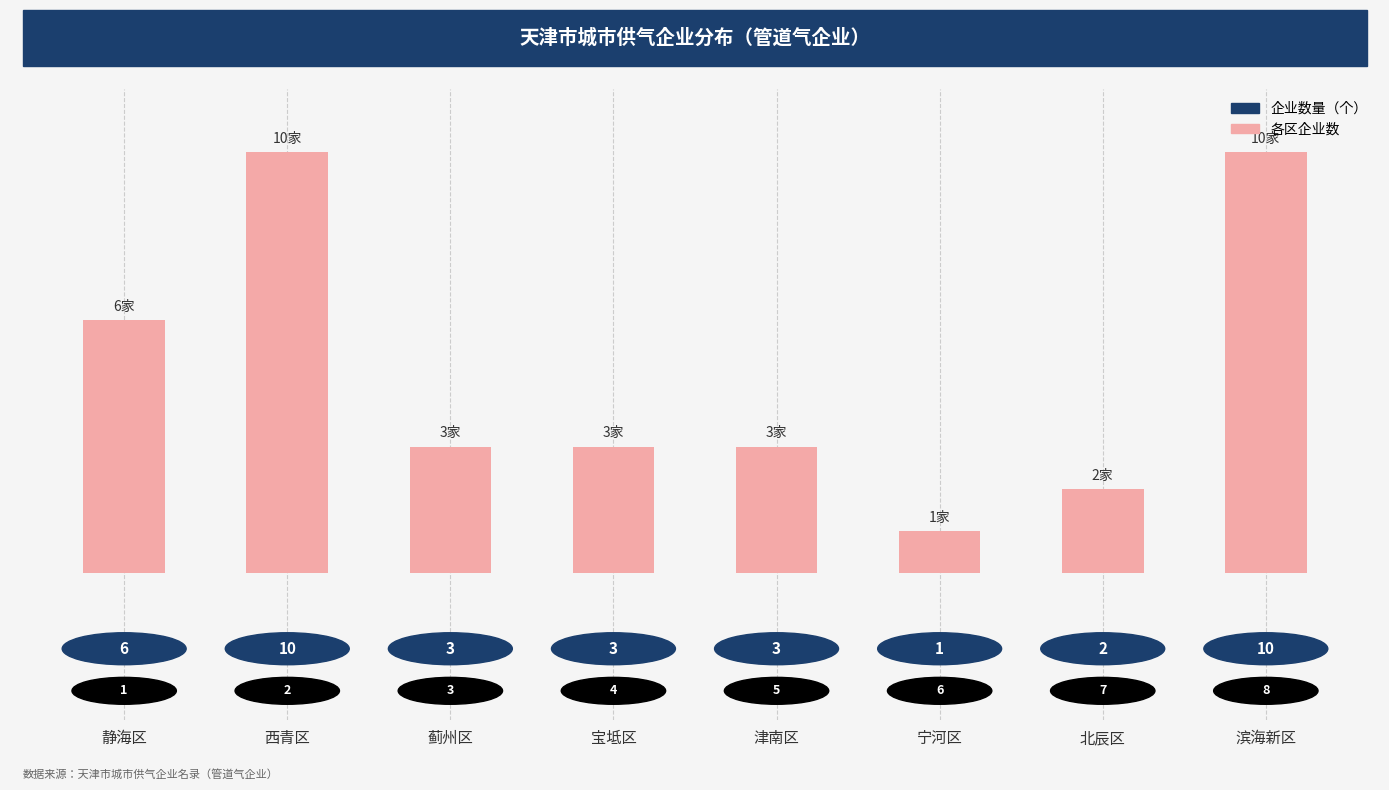

What is the average value?

5